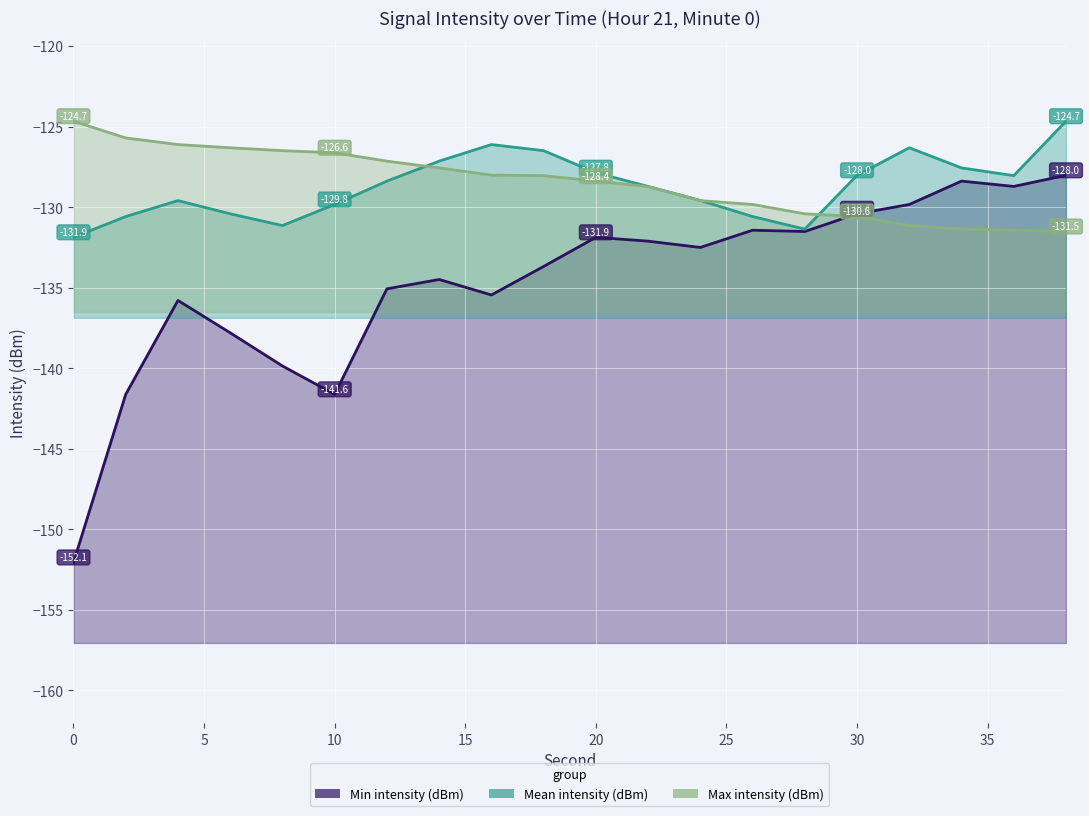

Reading left to right, list all the values displayed in this chart.

Min intensity (dBm): -152.1	-141.6	-135.8	-137.8	-139.8	-141.6	-135.1	-134.5	-135.4	-133.7	-131.9	-132.1	-132.5	-131.4	-131.5	-130.4	-129.8	-128.4	-128.7	-128.0
Mean intensity (dBm): -131.9	-130.6	-129.6	-130.4	-131.1	-129.8	-128.4	-127.1	-126.1	-126.5	-127.8	-128.7	-129.6	-130.6	-131.3	-128.0	-126.3	-127.5	-128.0	-124.7
Max intensity (dBm): -124.7	-125.7	-126.1	-126.3	-126.5	-126.6	-127.1	-127.5	-128.0	-128.0	-128.4	-128.7	-129.6	-129.8	-130.4	-130.6	-131.1	-131.3	-131.4	-131.5